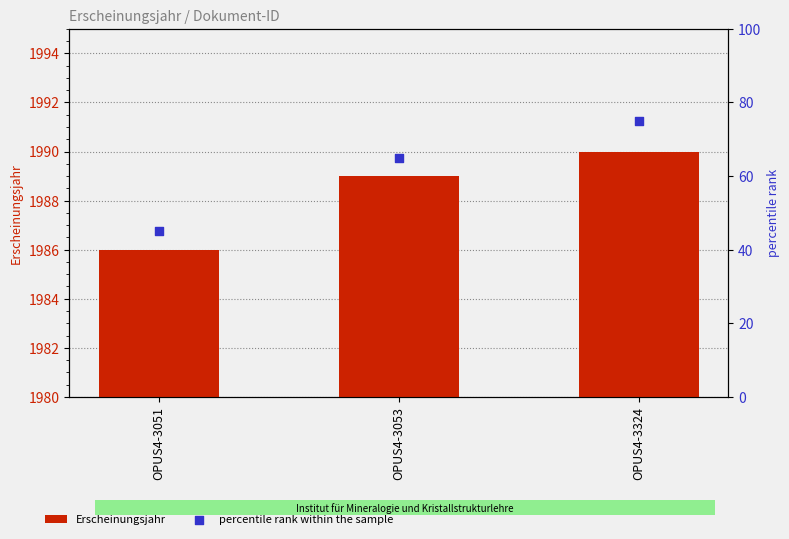

Which series contains the lowest Y value?

Erscheinungsjahr